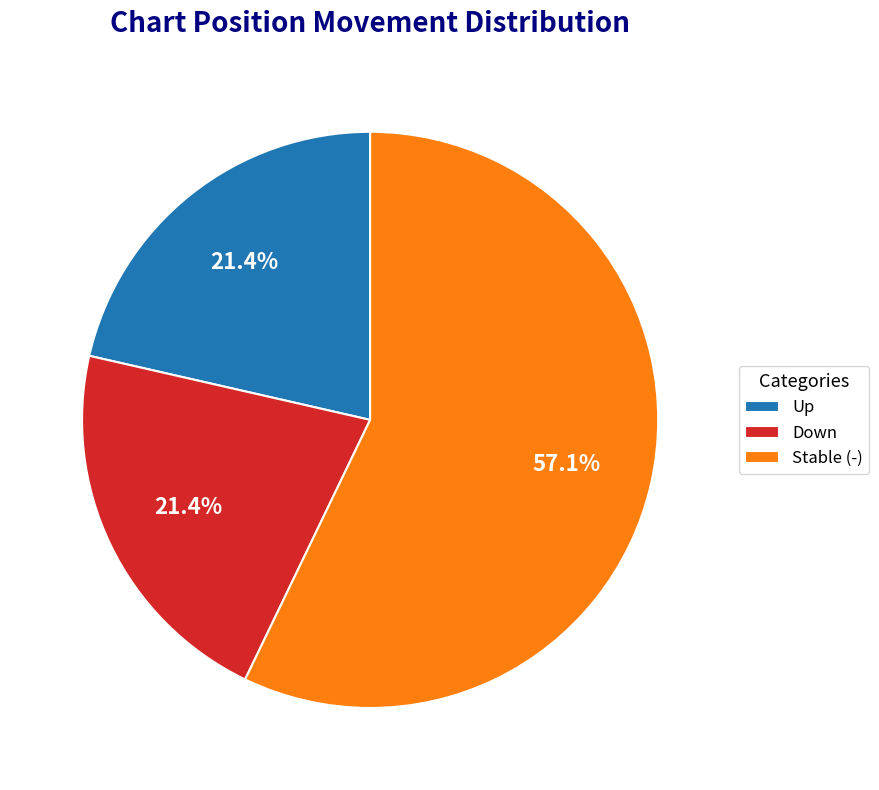

Is there a majority slice in this chart?

Yes